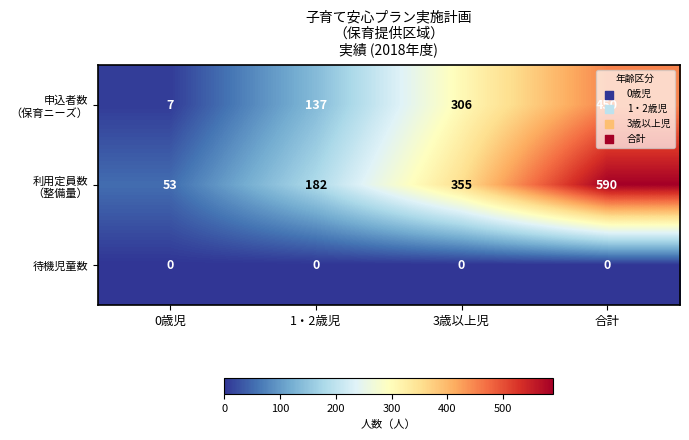

What is the total value across all series at 0歳児?

60